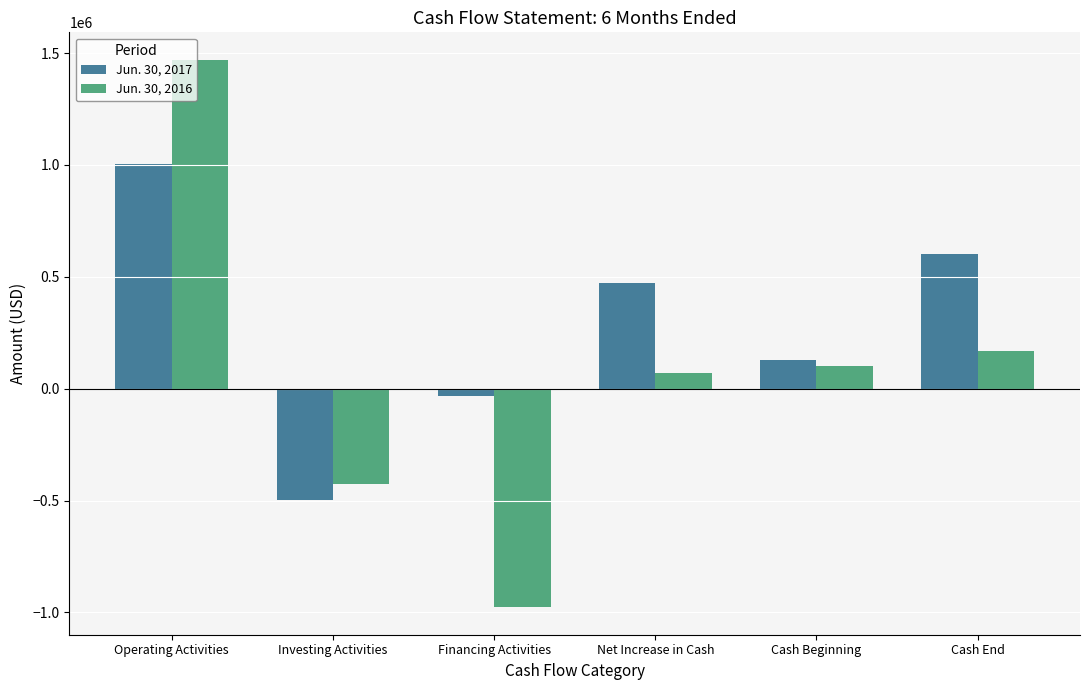

What is the spread (max minus min) of values at Investing Activities?

75014